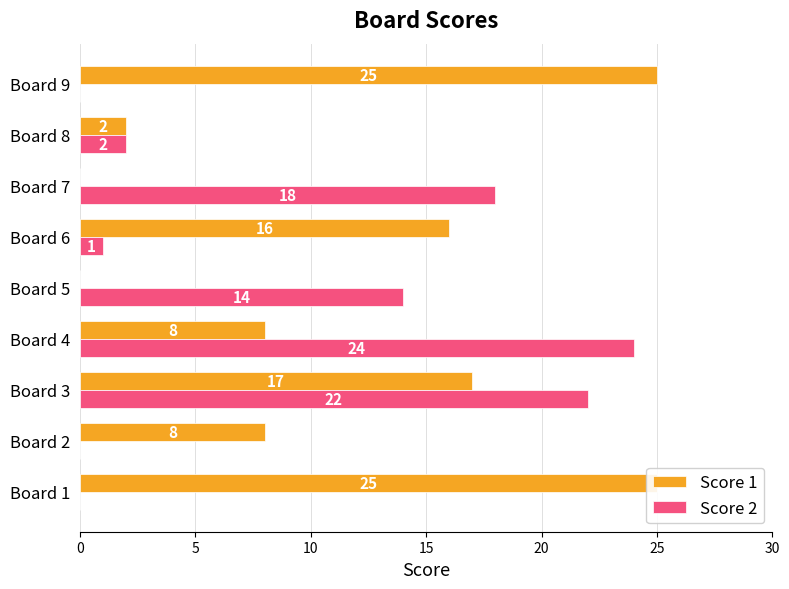

How many categories are shown in the chart?

9